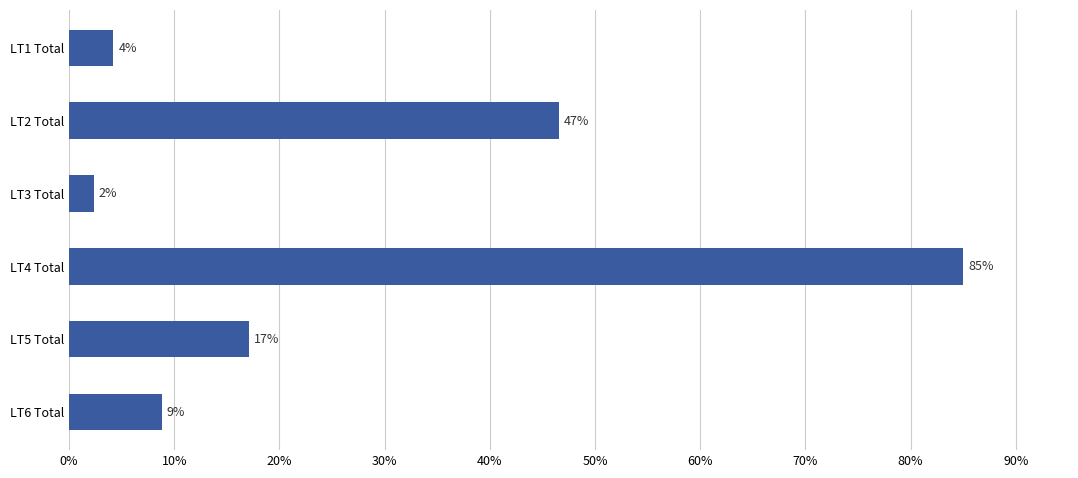

How many bars are there in total?

6